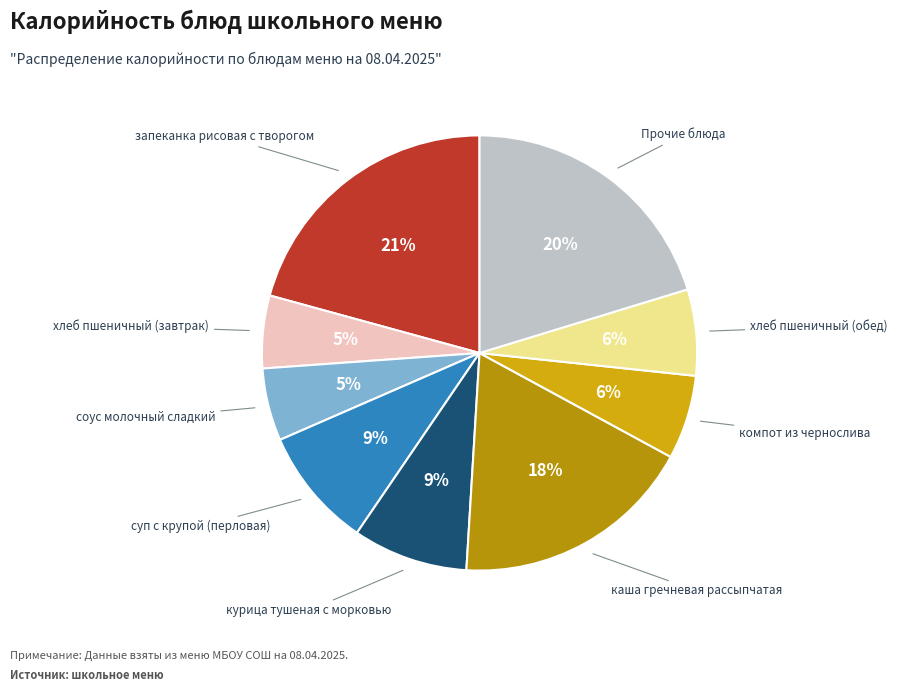

Count the number of slices in the pie.

9